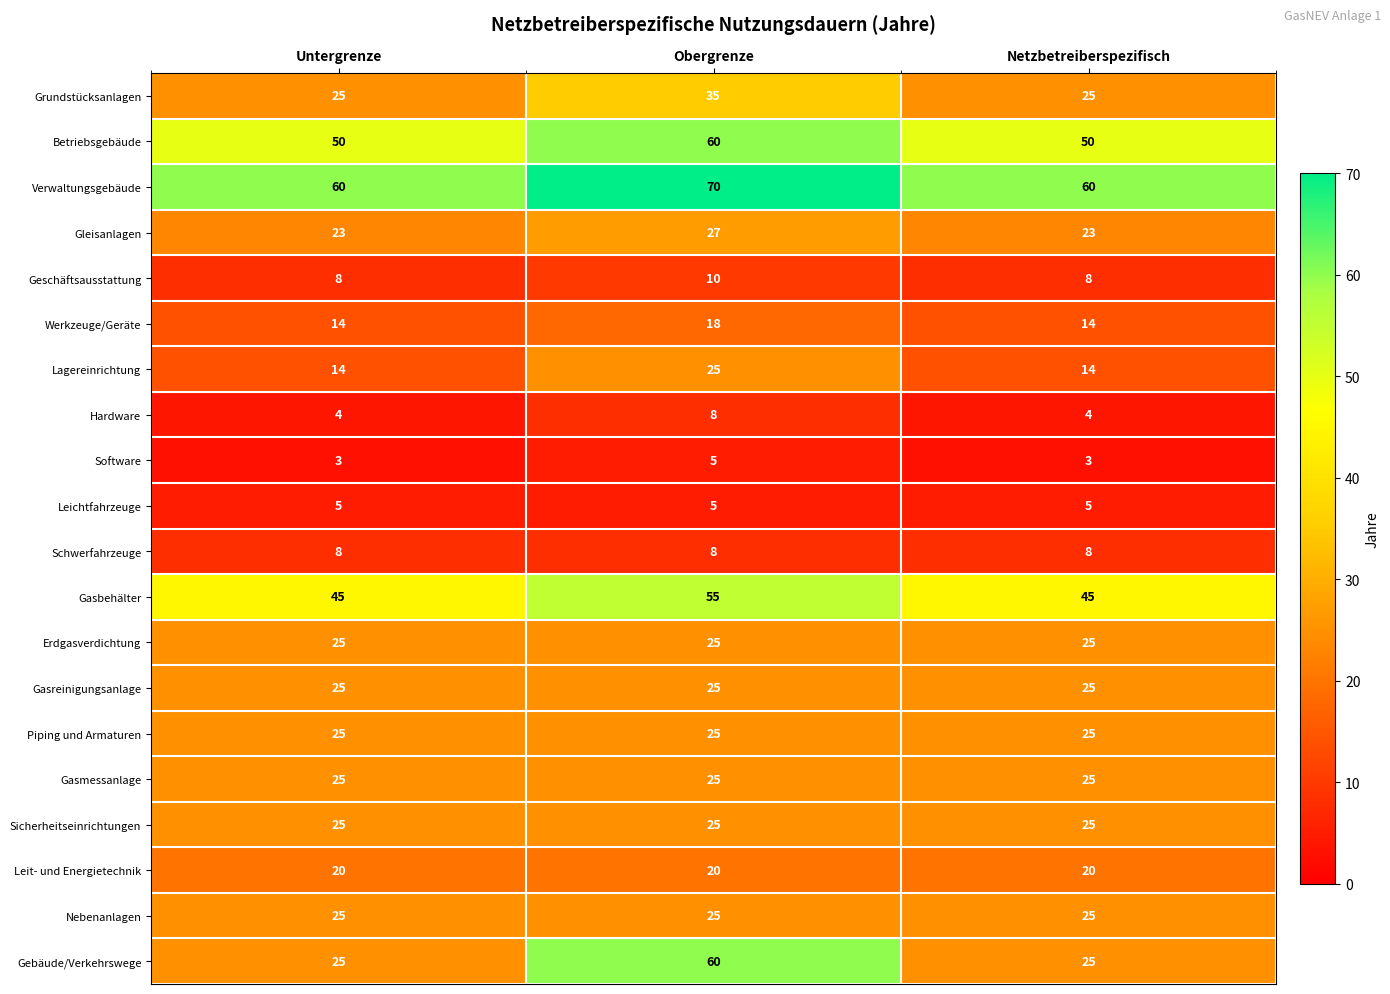

Count the Grundstücksanlagen values in the range 25 to 35.

3